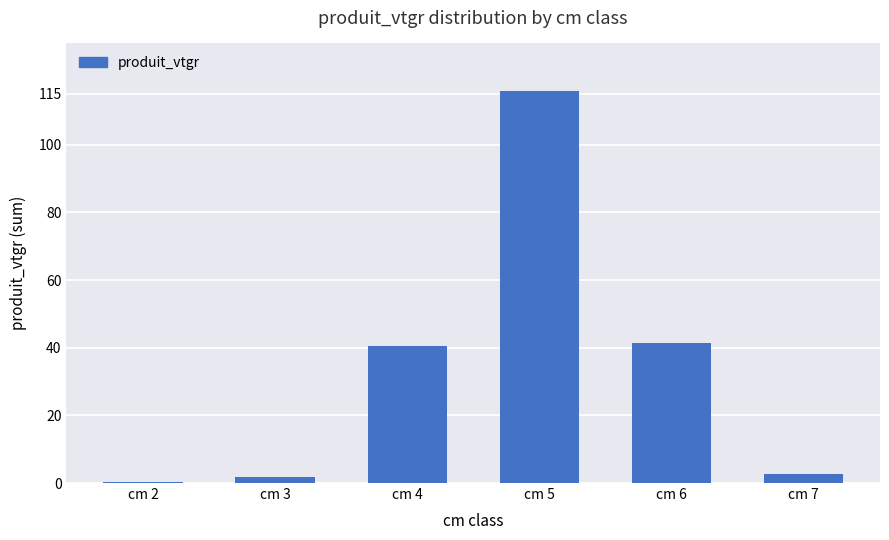

Between cm 3 and cm 2, which is larger?

cm 3